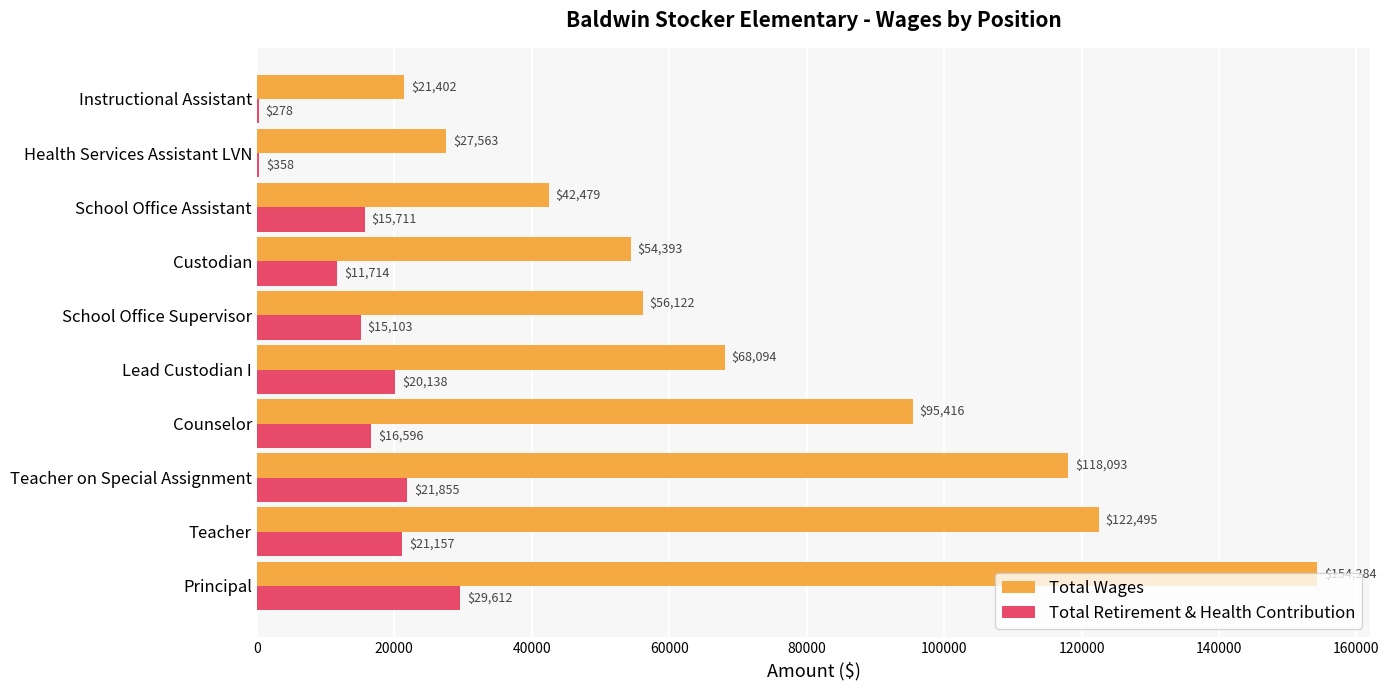

Which series changed the most between Counselor and Custodian?

Total Wages